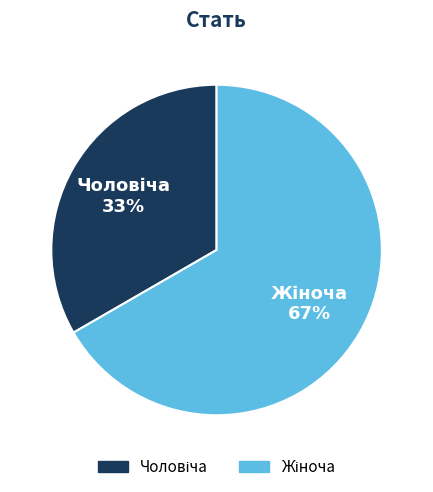

Is there any slice that represents more than half of the pie?

Yes